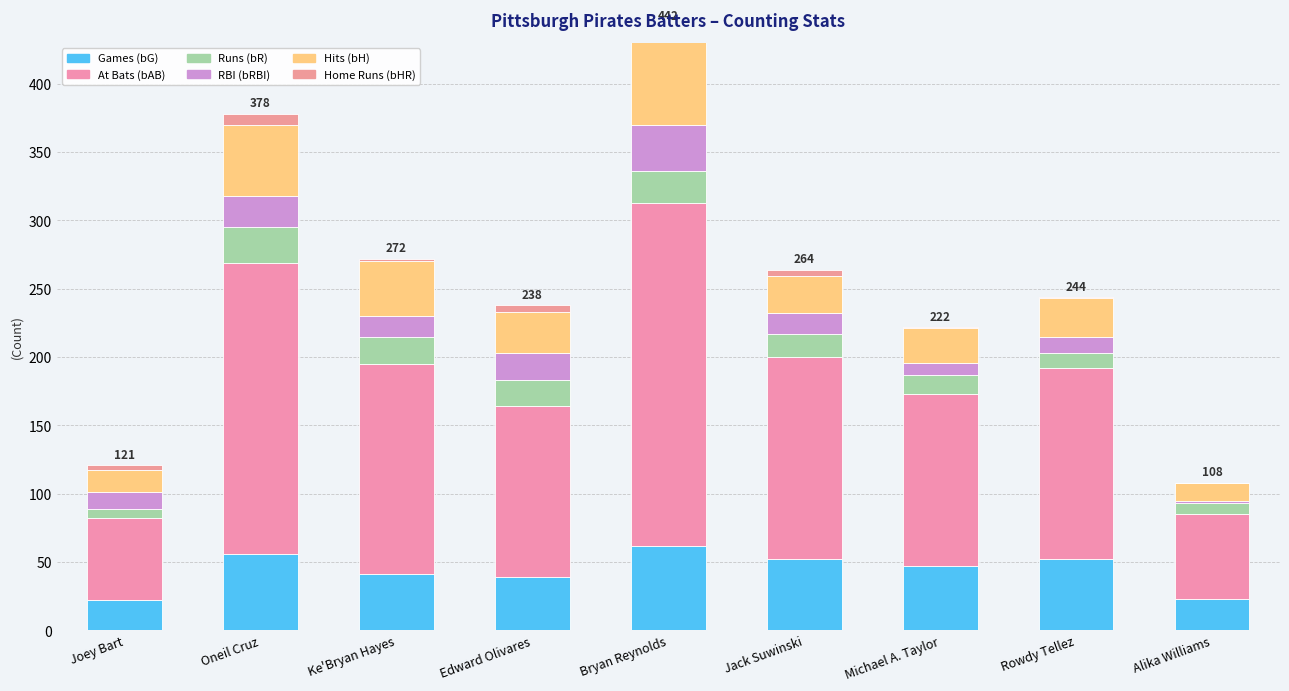

What is the label of the 7th bar from the right?

Ke'Bryan Hayes